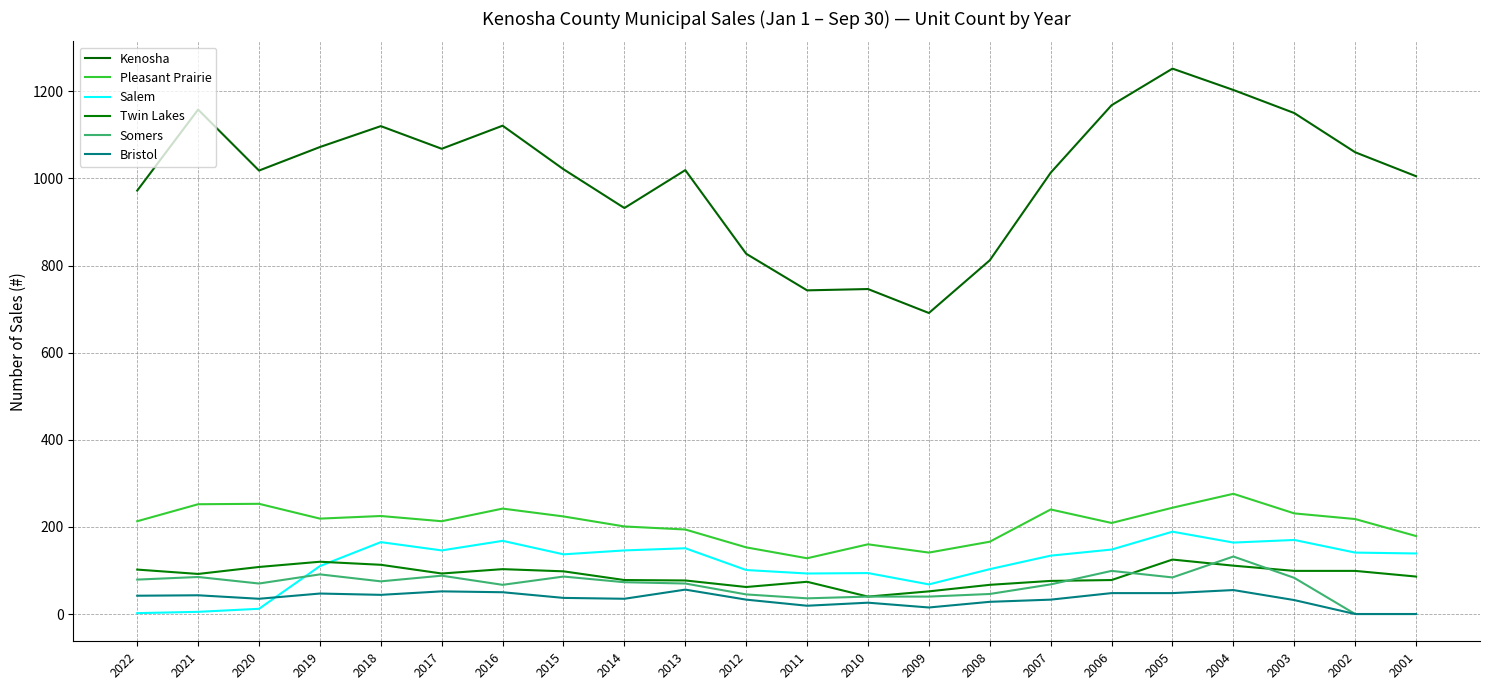

Where does the Salem series first go above 139?

2018